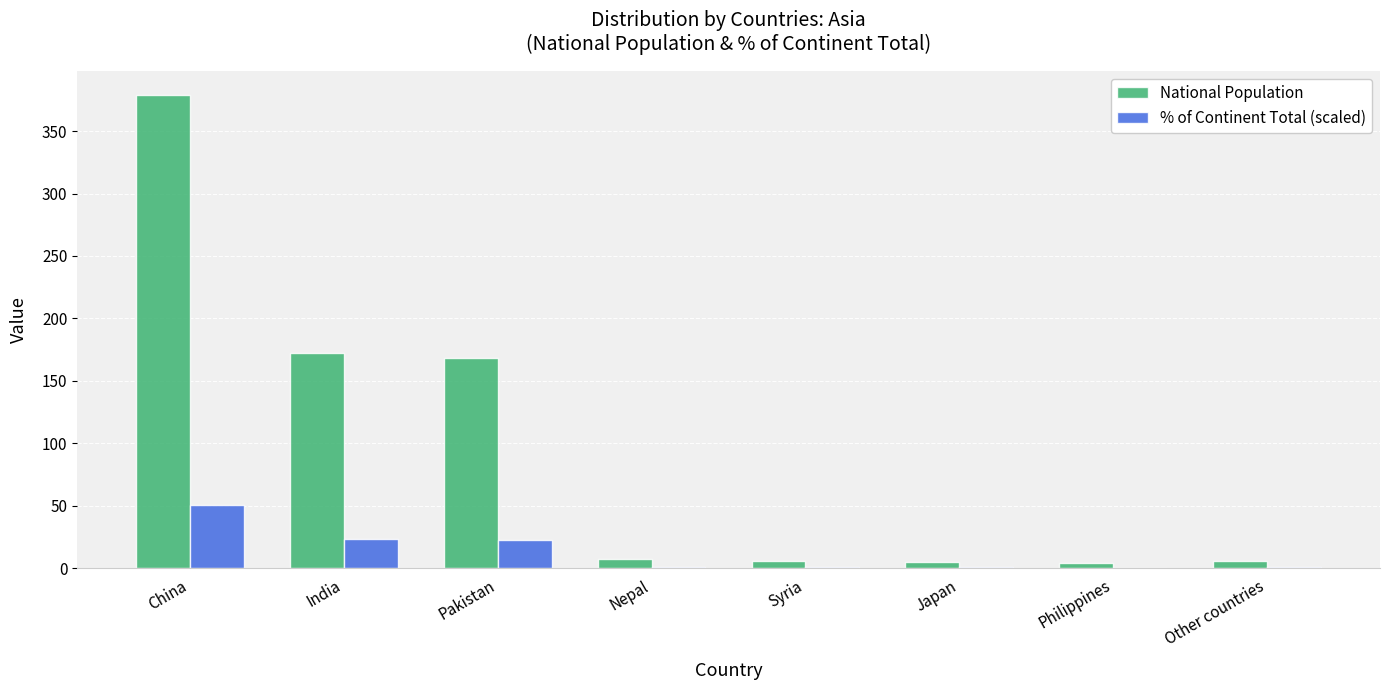

How many categories are shown in the chart?

8